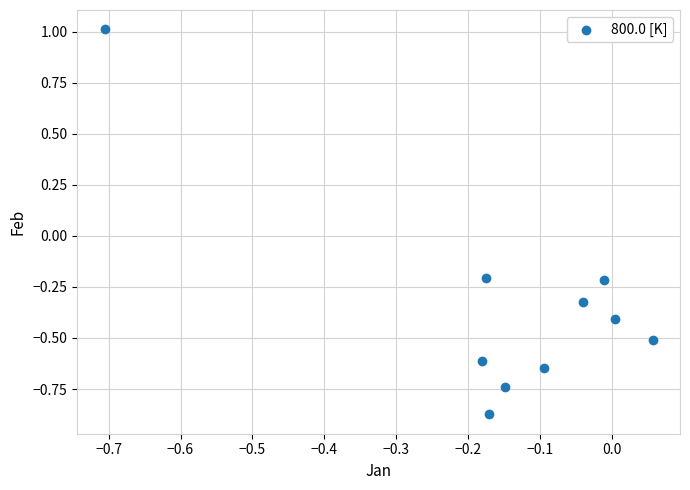

What is the range of X values (max minus min)?

0.8